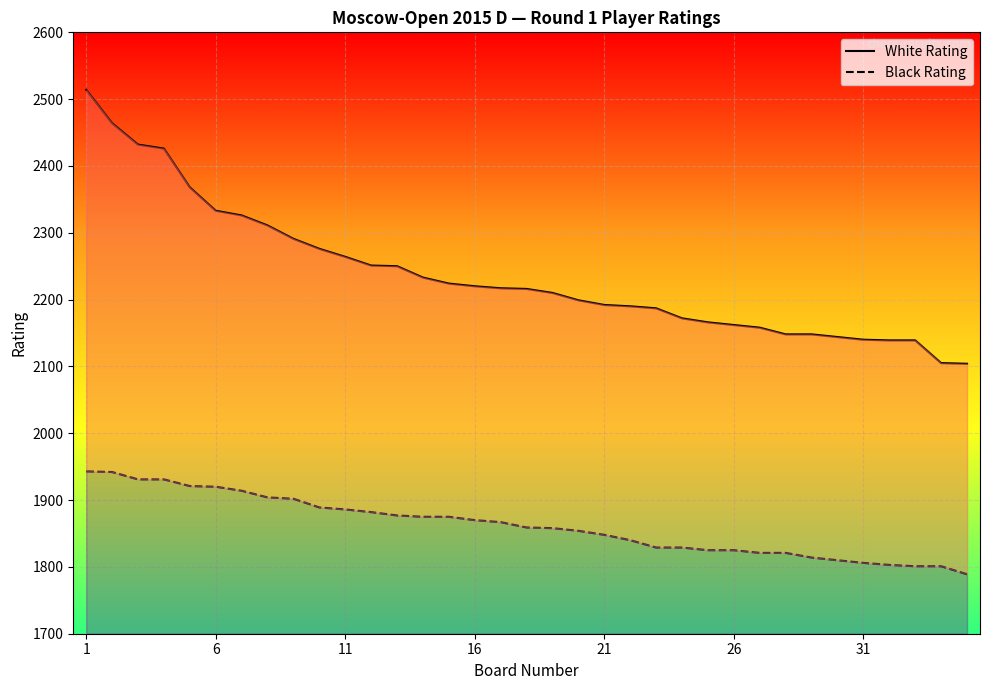

At how many categories does at least one series exceed 2031?

35